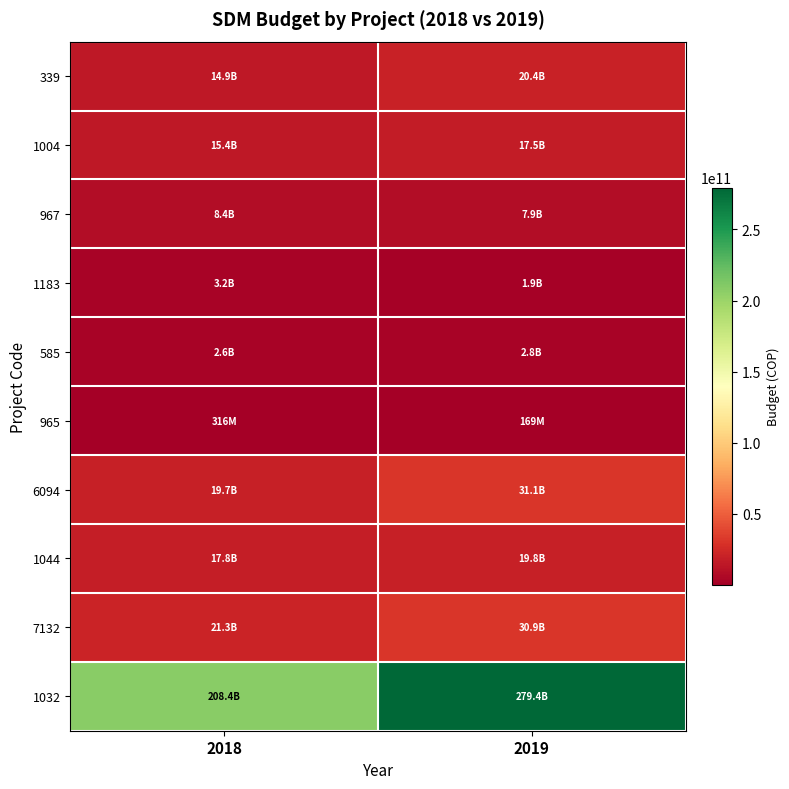

At how many categories does at least one series exceed 102047668195?

2